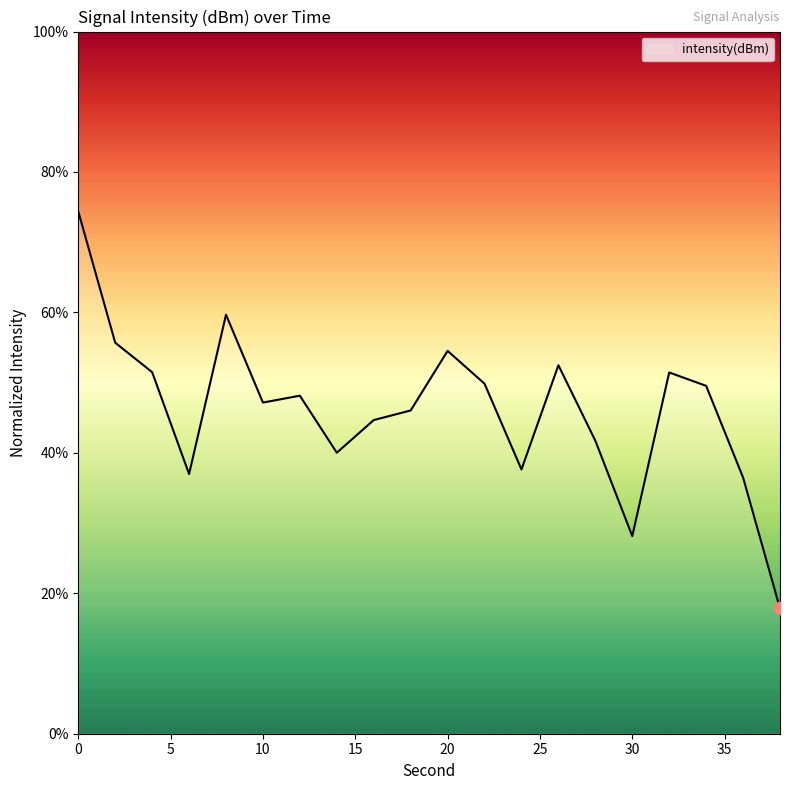

What is the difference between the maximum and minimum values?

56.5